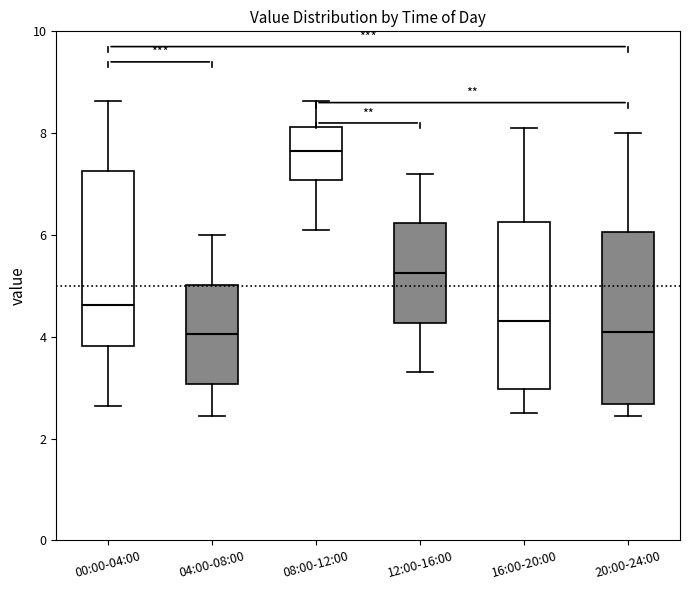

Reading left to right, read every box against the y-axis: the position of its median line, the range the box covers, and the ends of its whiskers. The values are not printed on the chart, so give them approximately, as read against the axis.

00:00-04:00: median 4.6, box 3.8 to 7.2, whiskers 2.6 to 8.6
04:00-08:00: median 4.0, box 3.0 to 5.0, whiskers 2.4 to 6.0
08:00-12:00: median 7.6, box 7.0 to 8.2, whiskers 6.2 to 8.6
12:00-16:00: median 5.2, box 4.2 to 6.2, whiskers 3.4 to 7.2
16:00-20:00: median 4.4, box 3.0 to 6.2, whiskers 2.6 to 8.2
20:00-24:00: median 4.2, box 2.6 to 6.0, whiskers 2.4 to 8.0